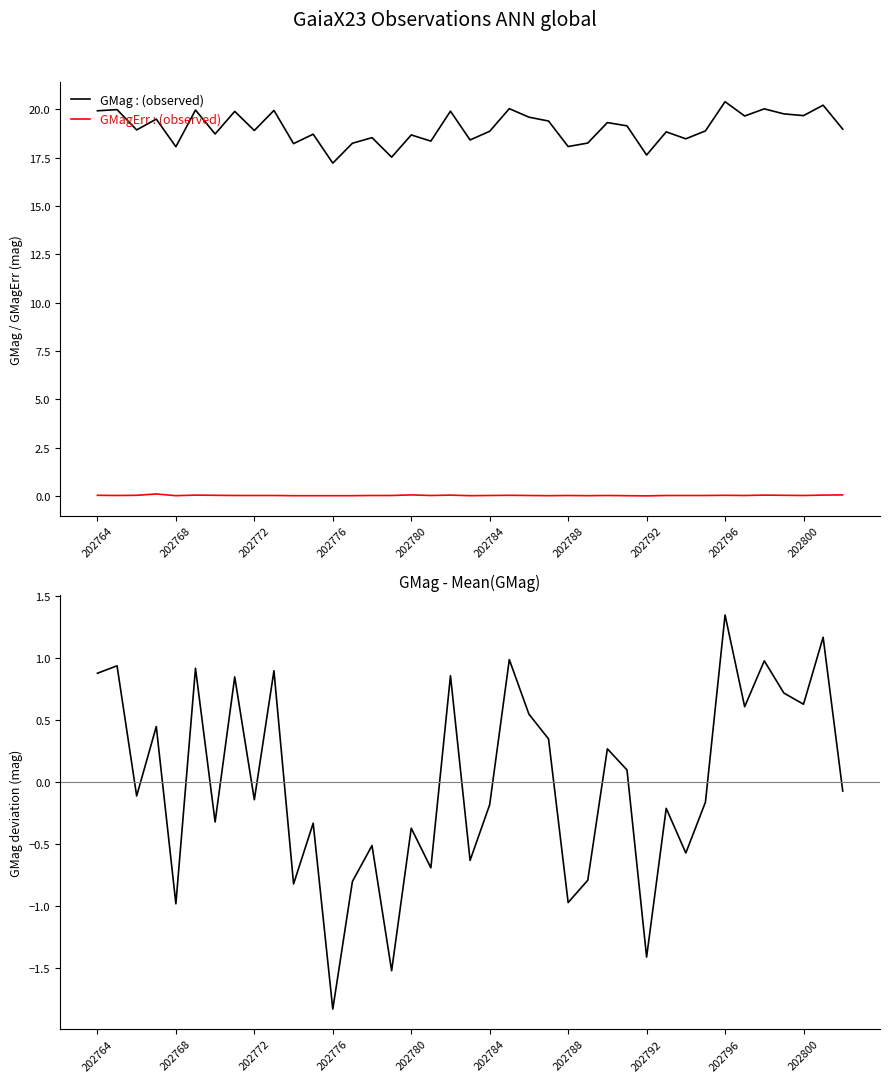

How many lines are shown in the chart?

3